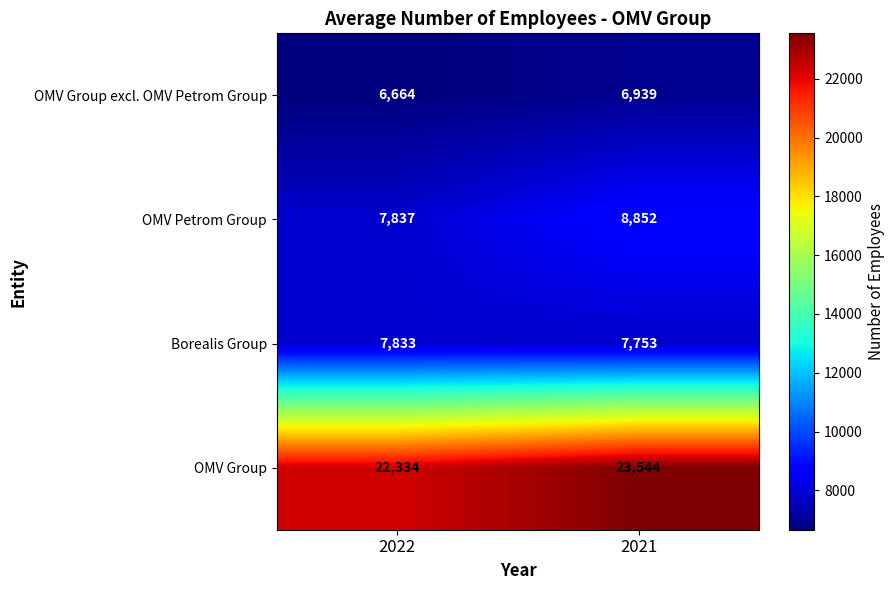

At how many categories does at least one series exceed 13601?

2